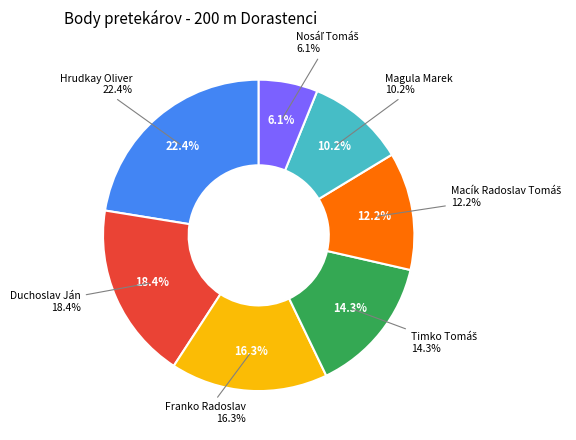

To the nearest percent, what is the average slice percentage?

14%